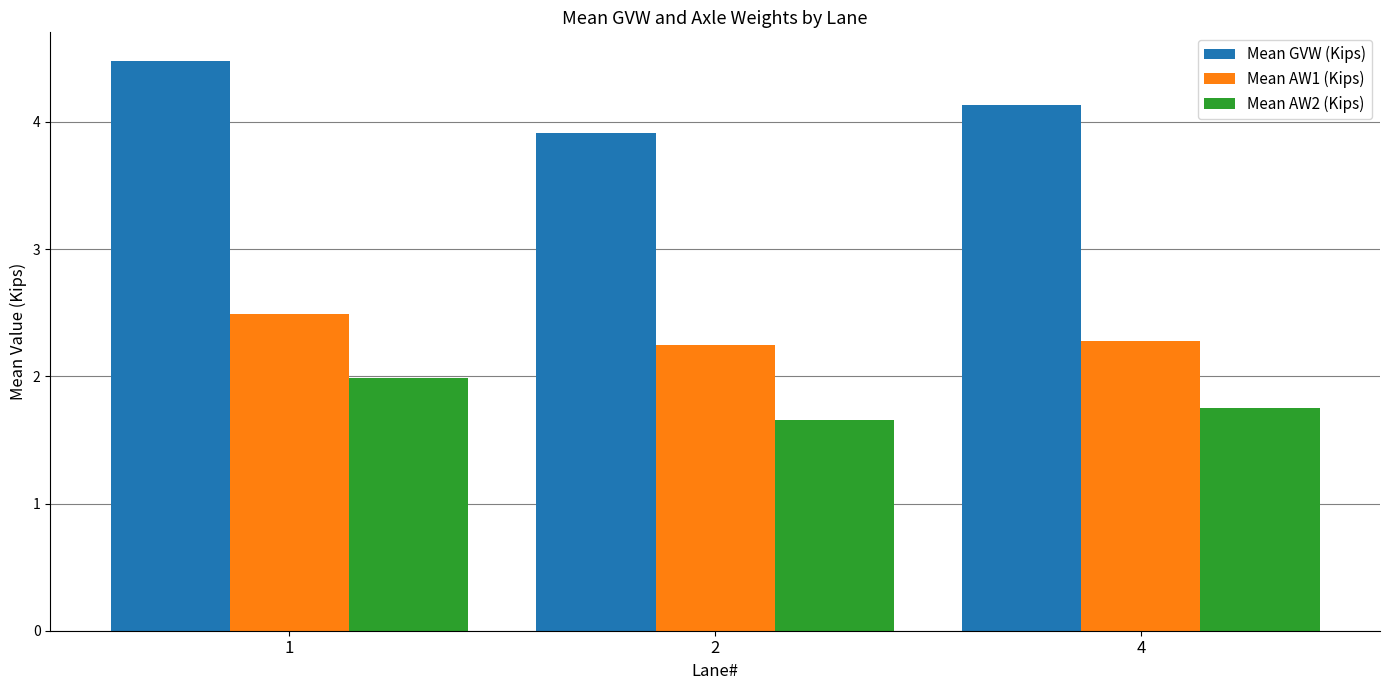

How many bars are there in total?

9